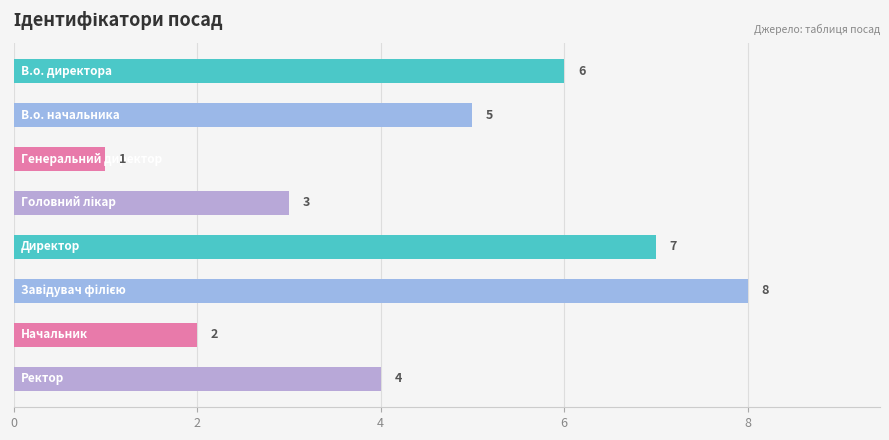

What is the greatest value displayed?

8